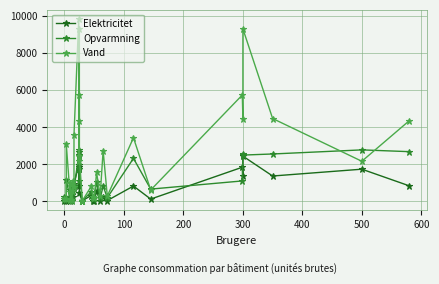

How many intersections are there between Elektricitet and Opvarmning?

10